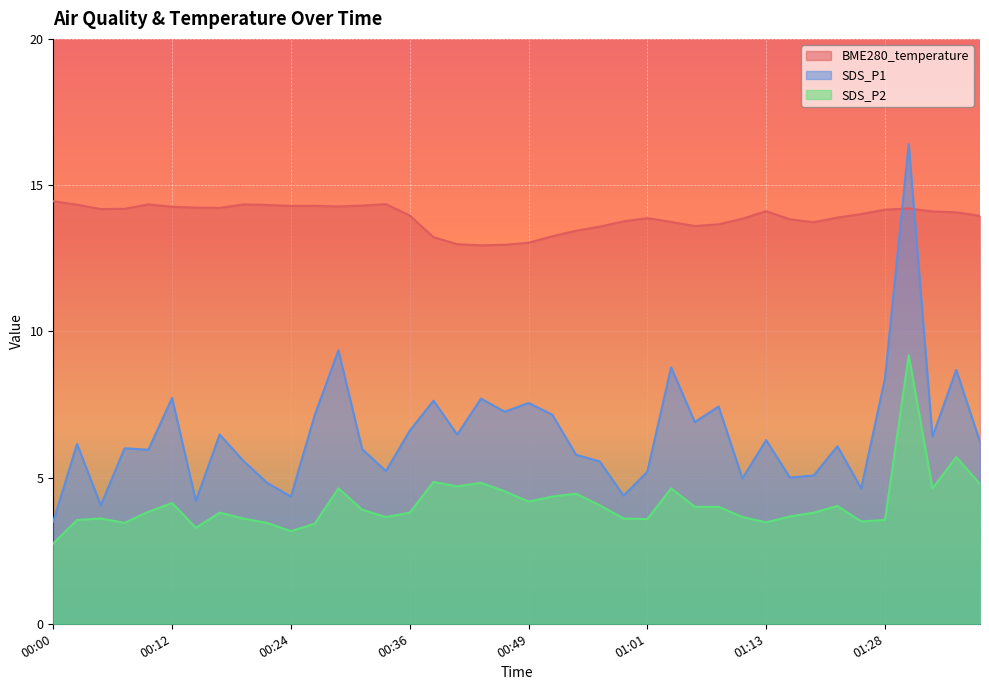

Between 00:07 and 01:28, which series saw the biggest shift?

SDS_P1